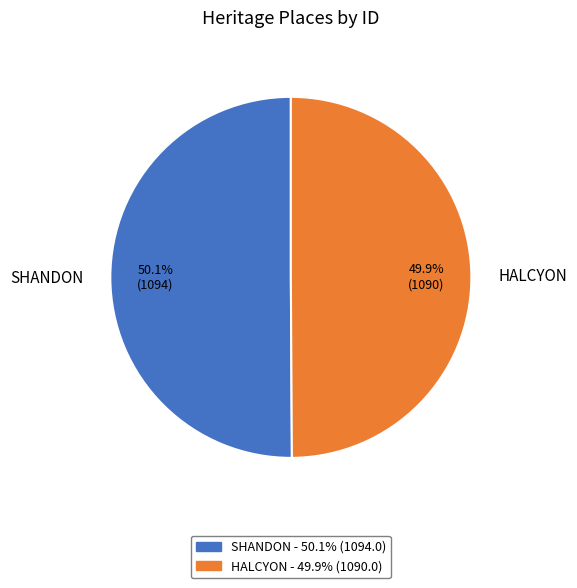

Approximately how many times larger is the value at HALCYON compared to SHANDON?

1.0